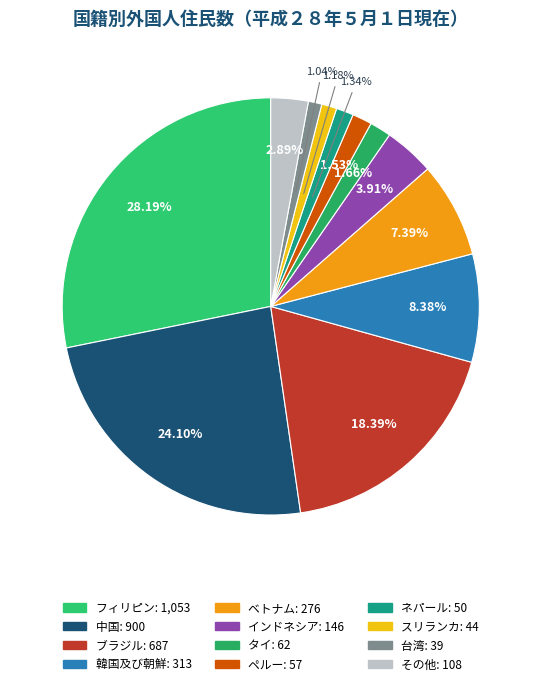

How many slices are in this pie chart?

12